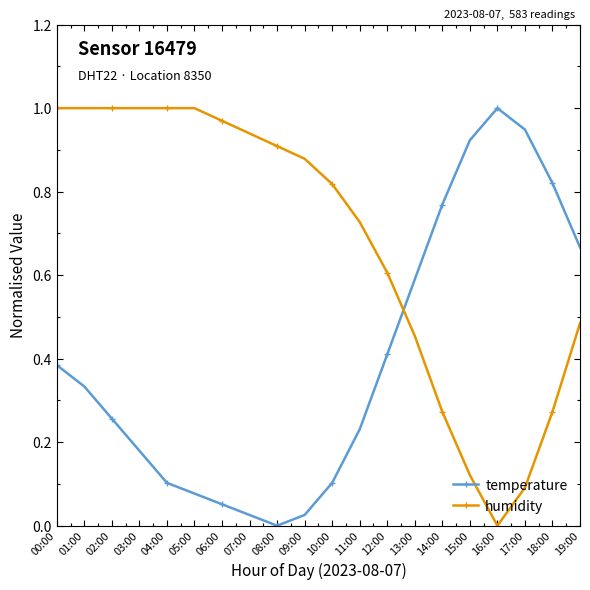

What is the sum of all humidity values?

13.5